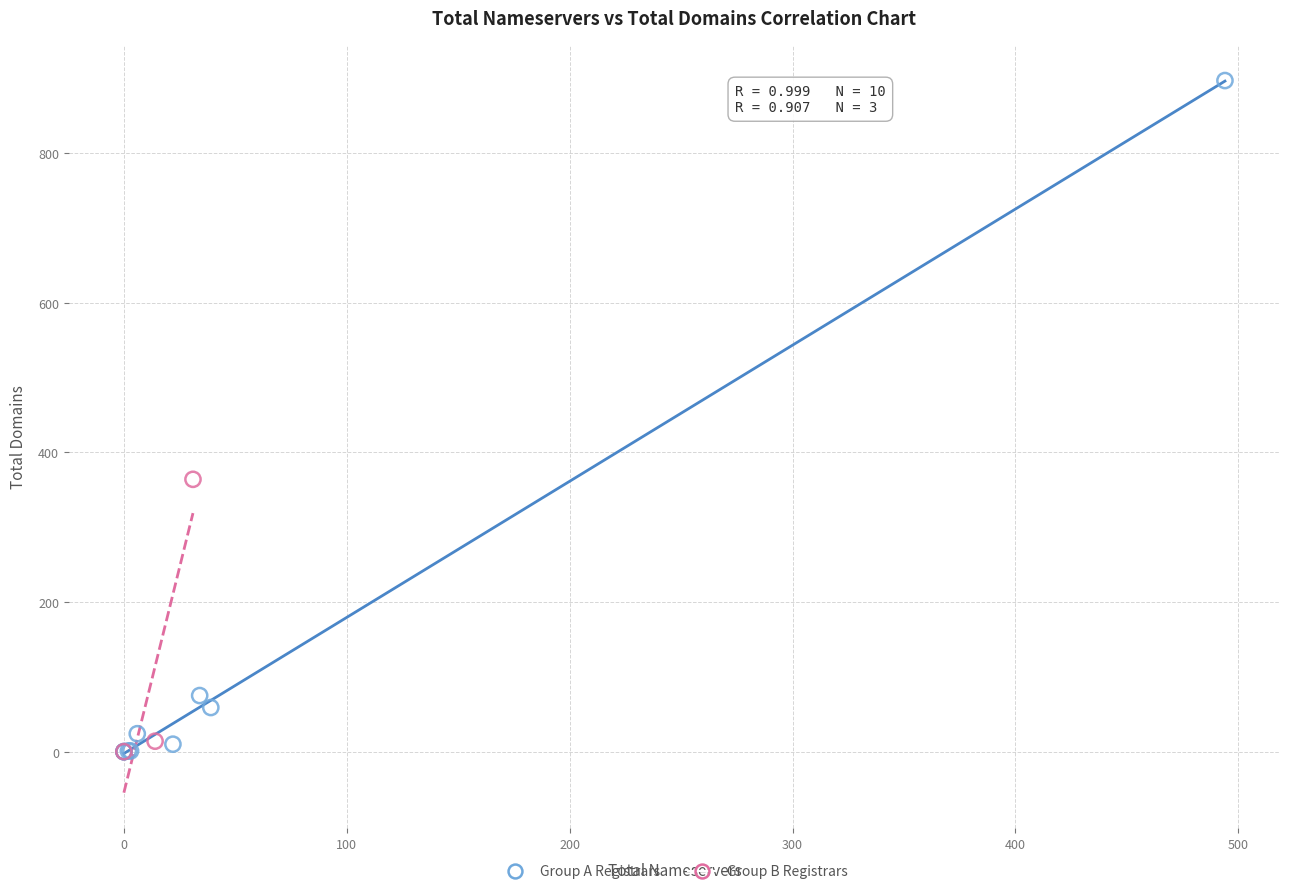

Which series has the widest spread of Y values?

Group A Registrars